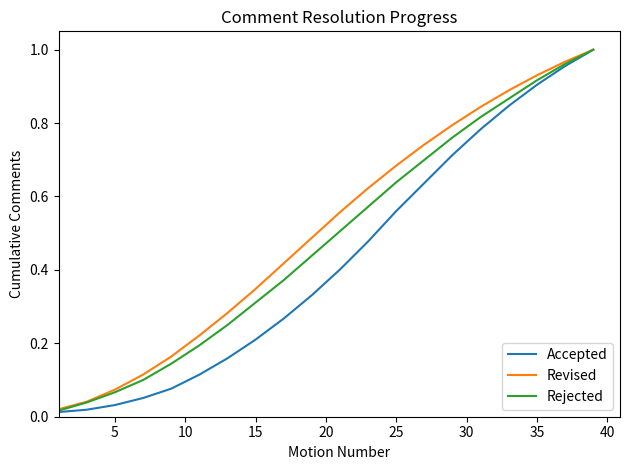

How many lines are shown in the chart?

3